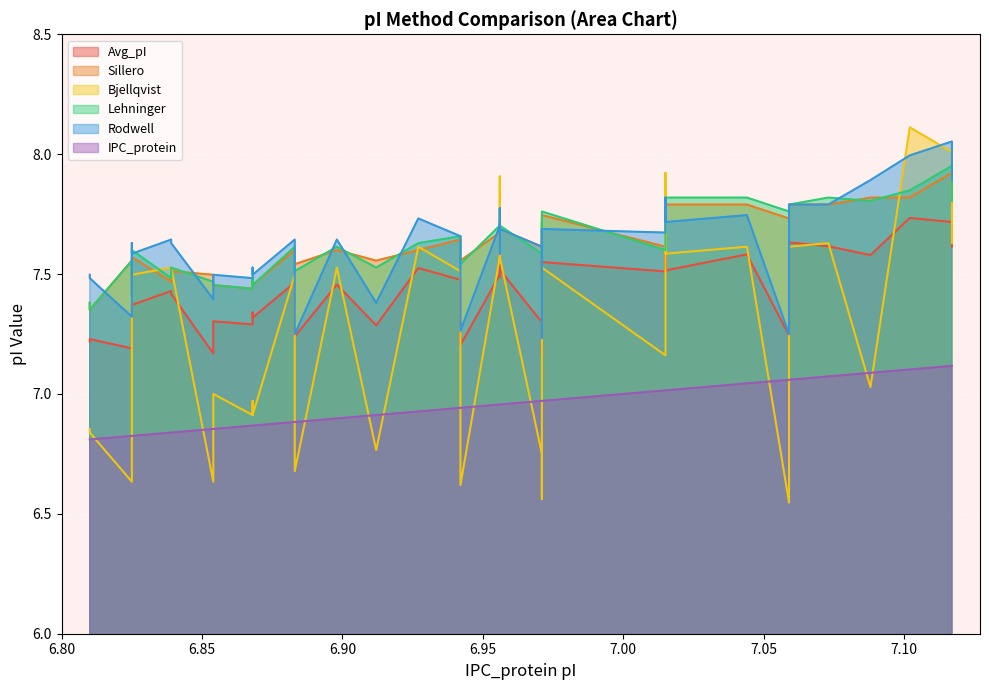

List the series in order of their peak value, lowest first.

IPC_protein, Avg_pI, Sillero, Lehninger, Rodwell, Bjellqvist